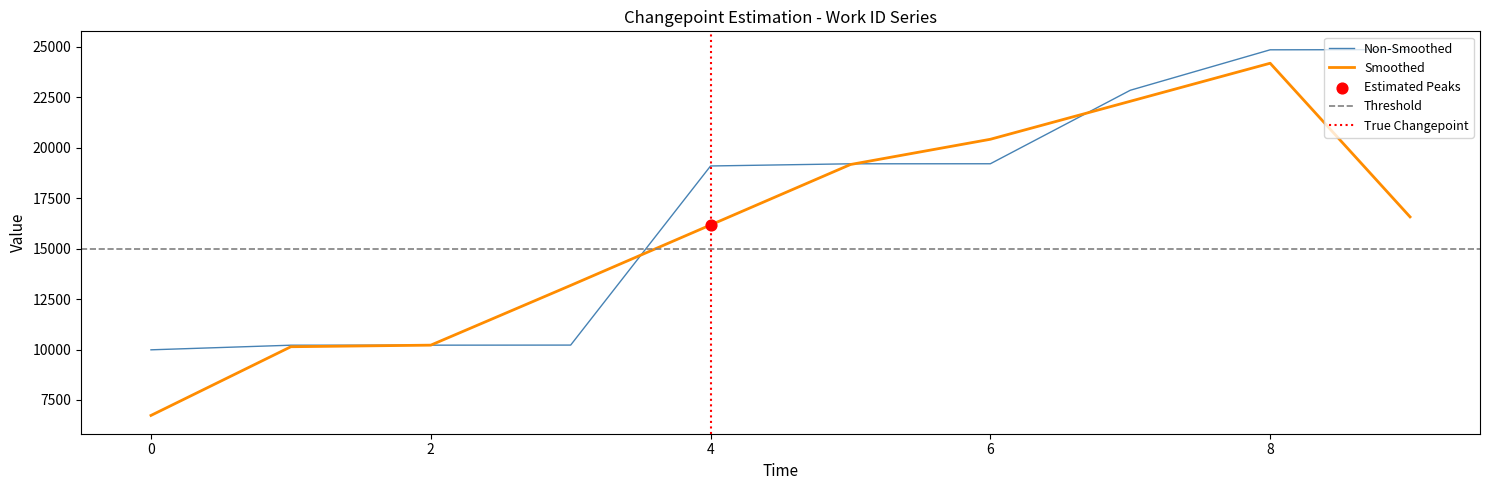

The value of Smoothed at 8 is 42262.9. True or false?

False